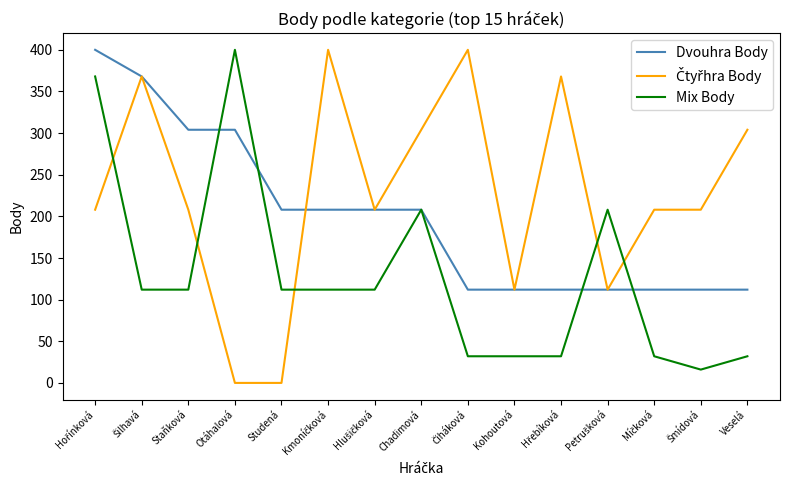

The Mix Body series shows 400 at Otáhalová. True or false?

True